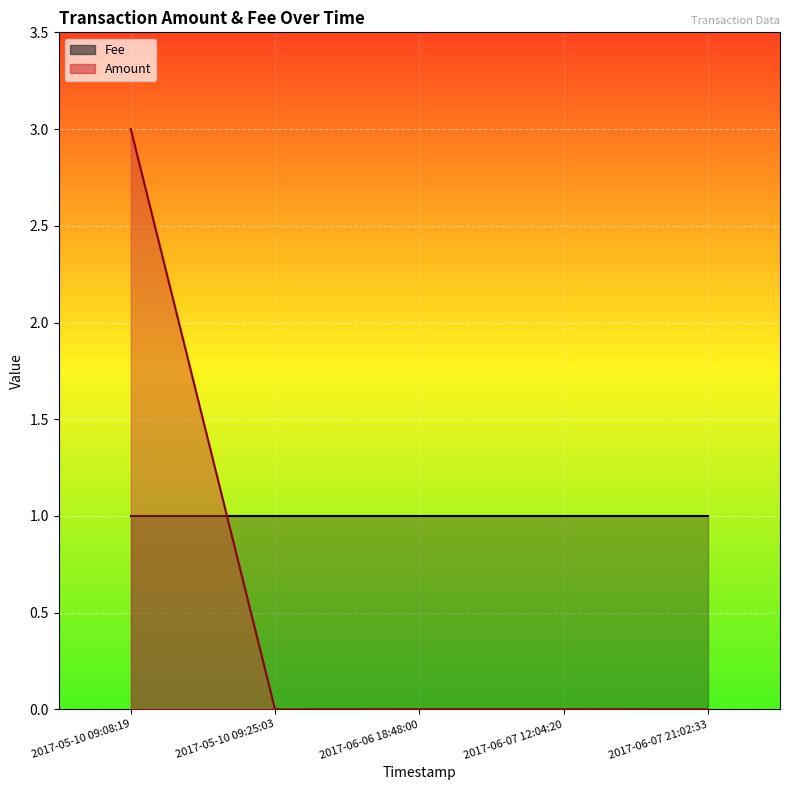

Is it true that Fee equals 0.4 at 2017-06-07 21:02:33?

False